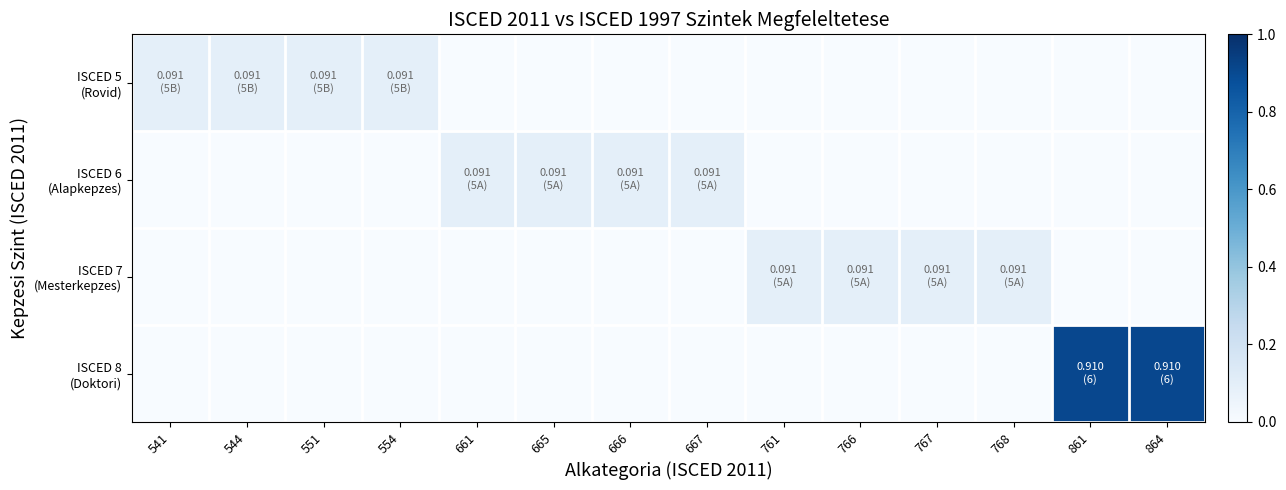

Which has a higher value, 767 or 665?

767